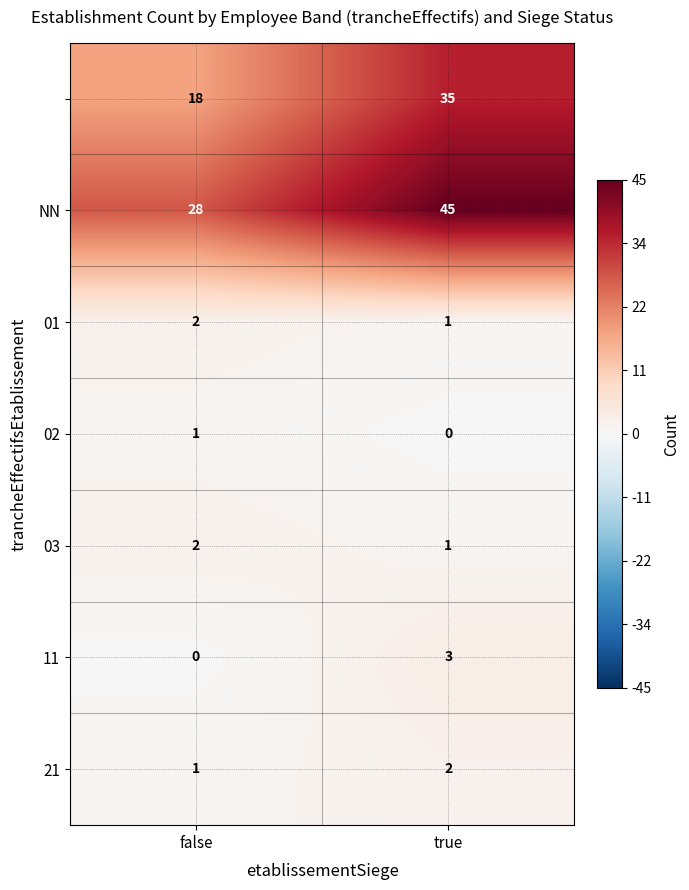

What is the difference between the highest and lowest values at true?

45